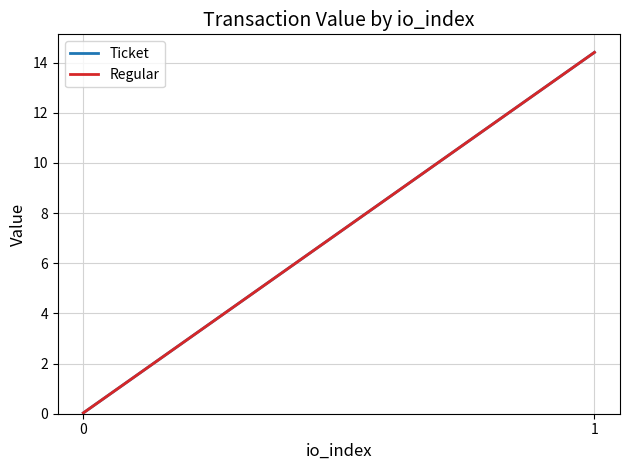

Is this an area chart (filled region under the line)?

No